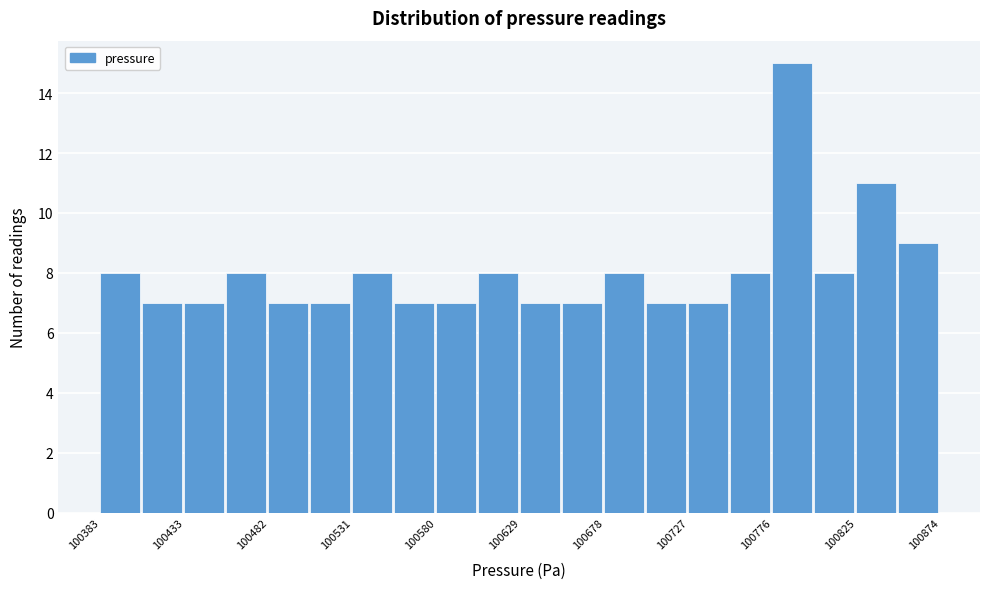

How tall is the bar that spans 100825 to 100850 on the x-axis? Neither the bar edges nor the heights are printed on the chart, so give them approximately, as read against the axes.

11